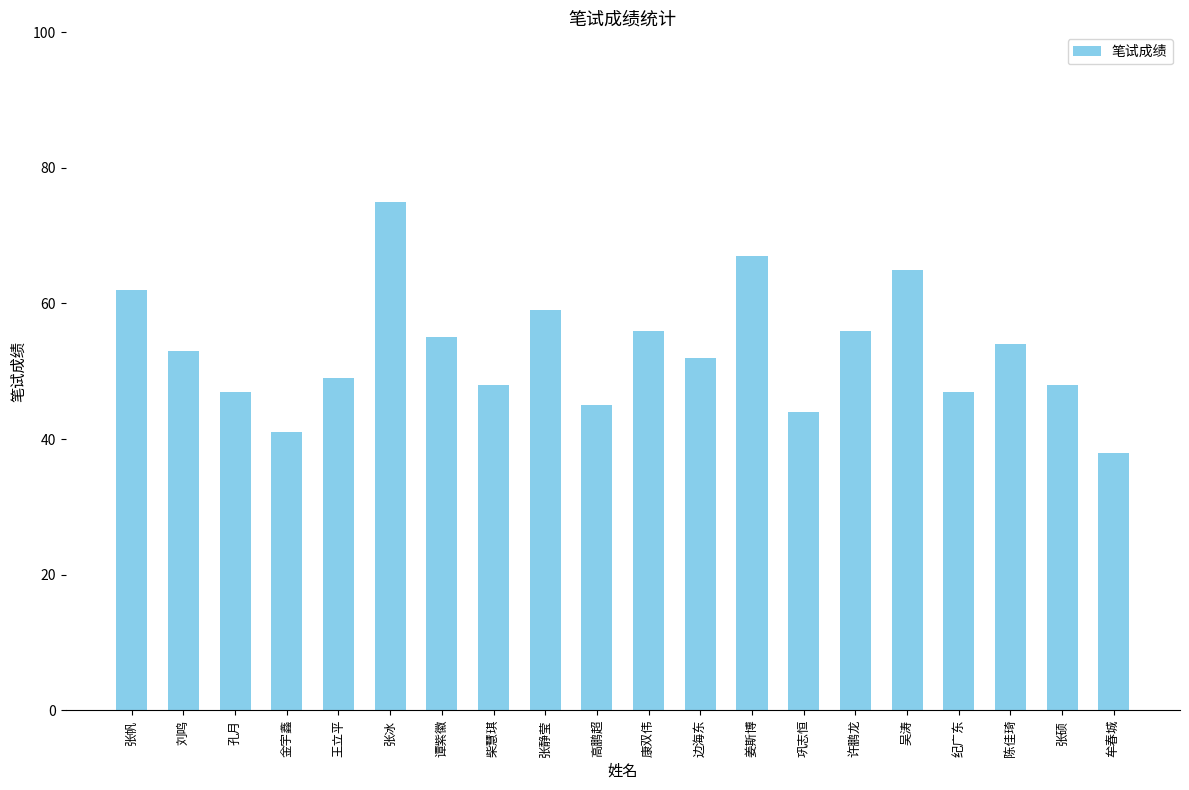

What is the minimum value shown in the chart?

38